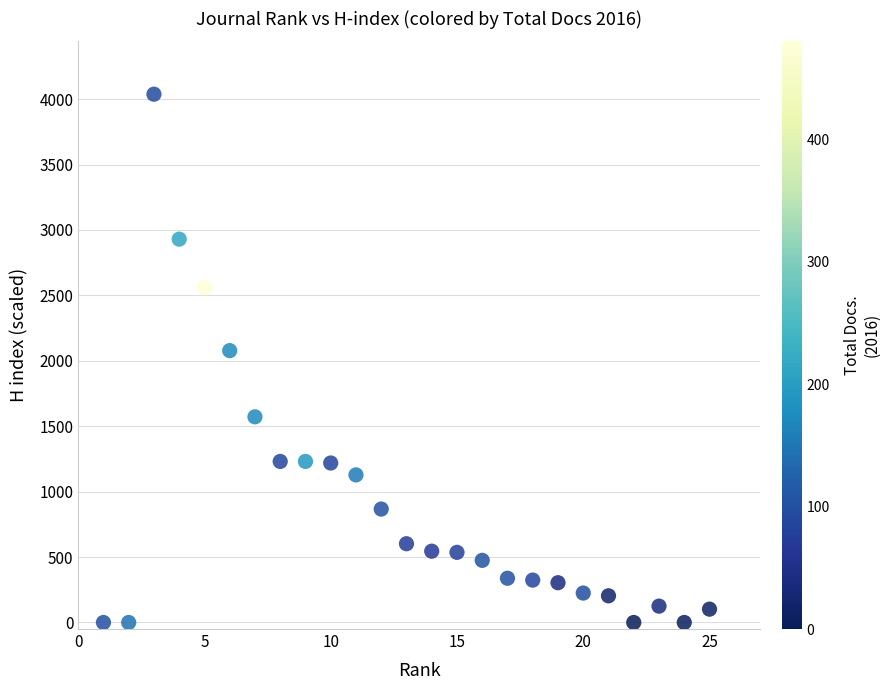

What is the range of Y values (max minus min)?

4038